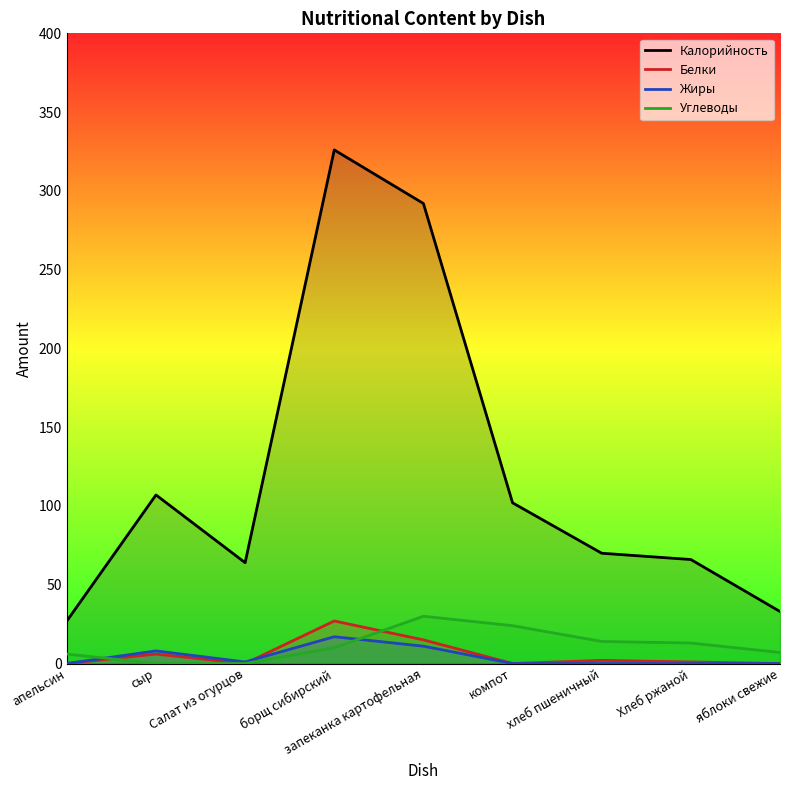

In Жиры, how many points are higher than both neighbors (excluding endpoints)?

2